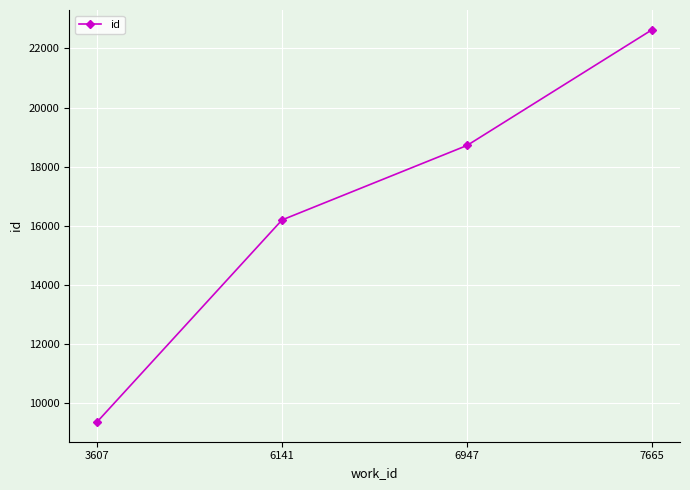

What is the minimum value shown in the chart?

9356